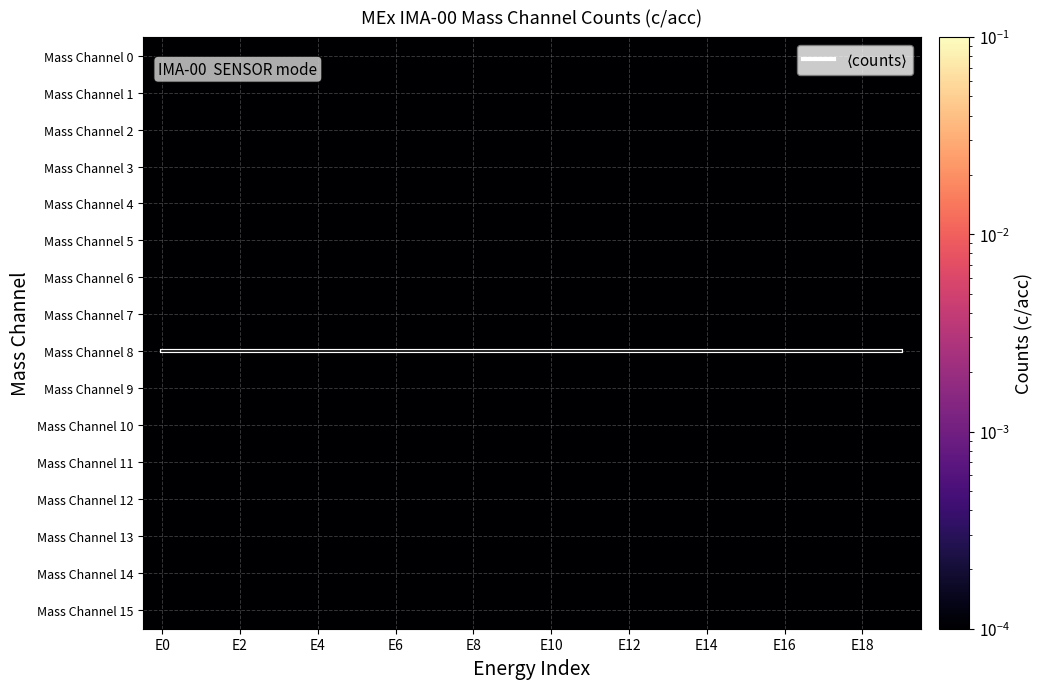

Which series has the largest total across all categories?

$\langle$counts$\rangle$